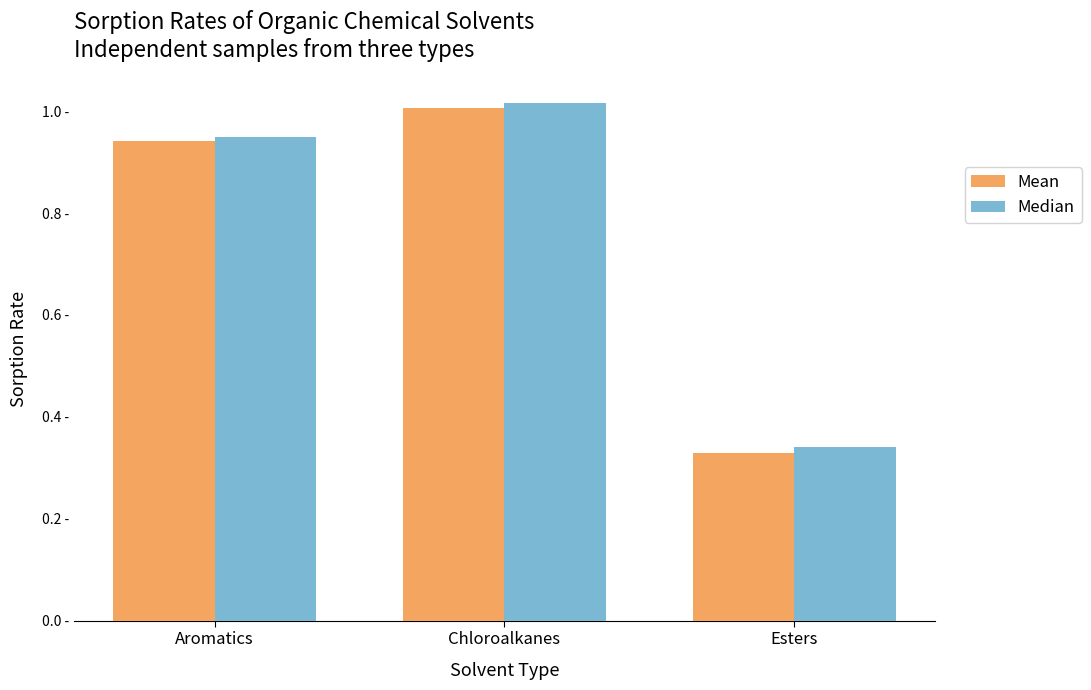

Does the chart contain any negative values?

No